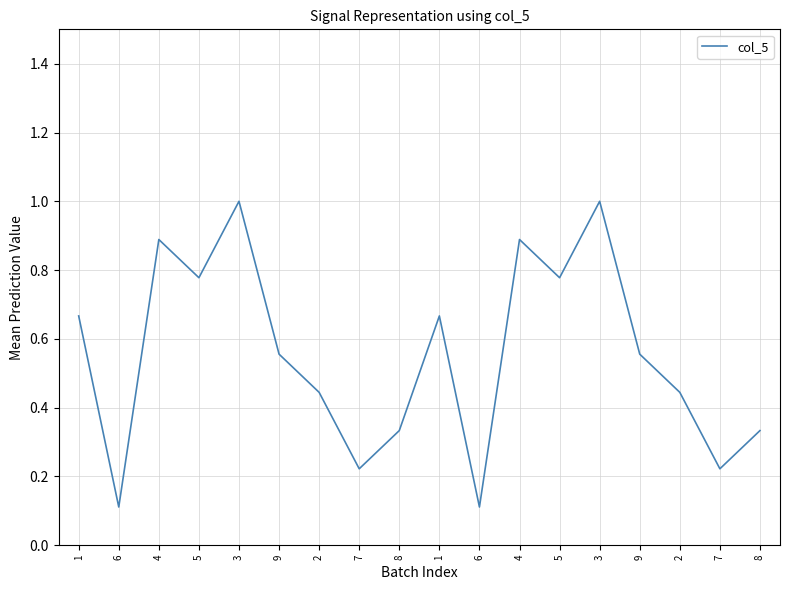

True or false: there are more than 0 points higher than both neighbors.

True